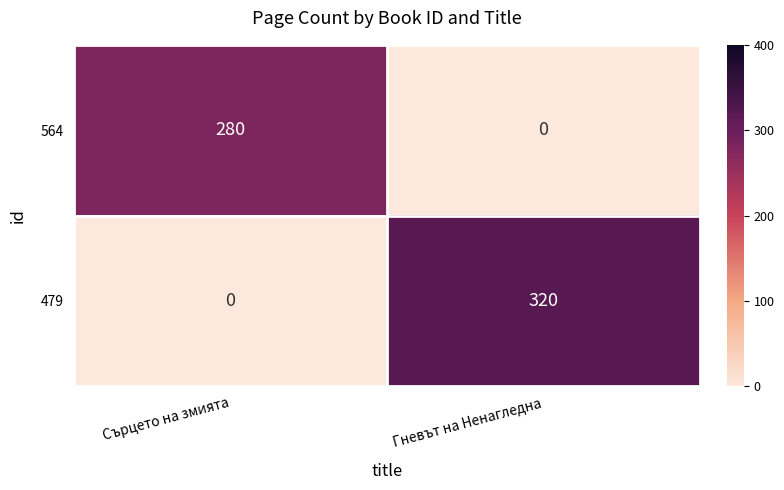

The 564 series shows 0 at Гневът на Ненагледна. True or false?

True